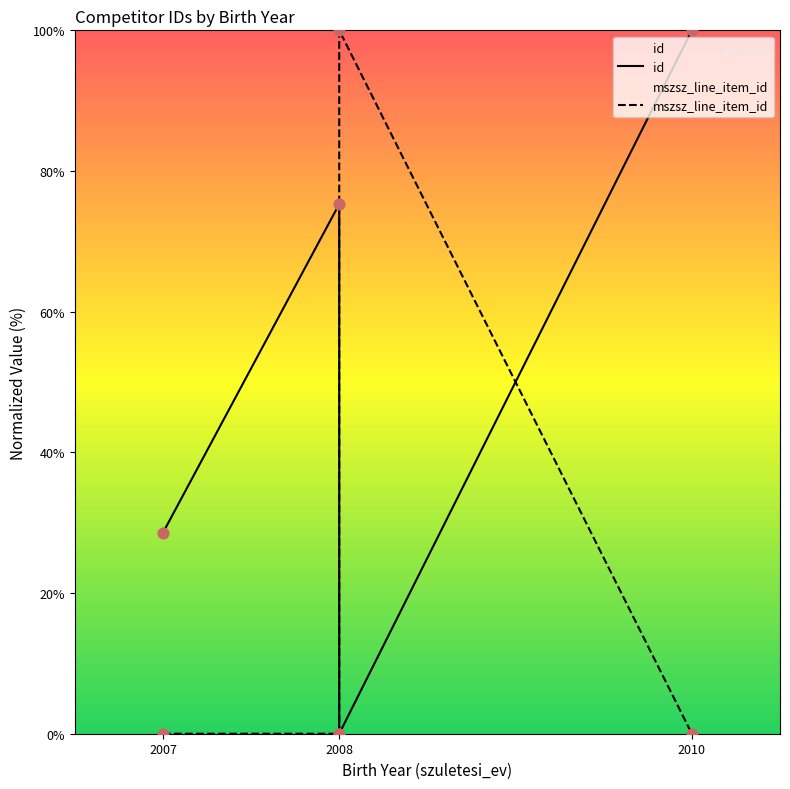

What are all the series names shown in the legend?

id, mszsz_line_item_id